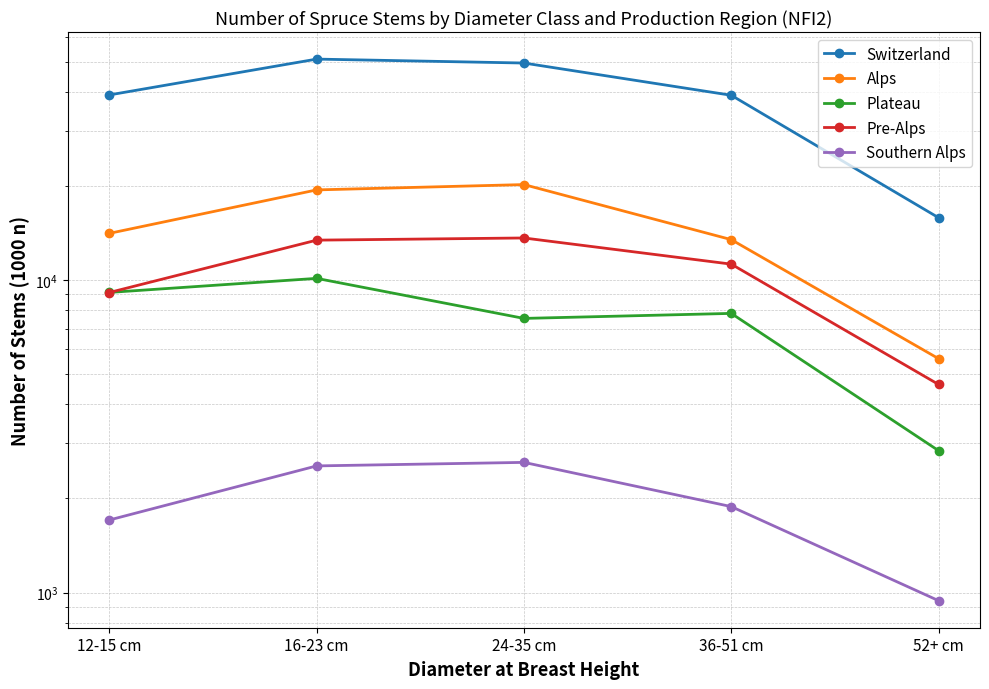

What is the maximum value shown in the chart?

50997